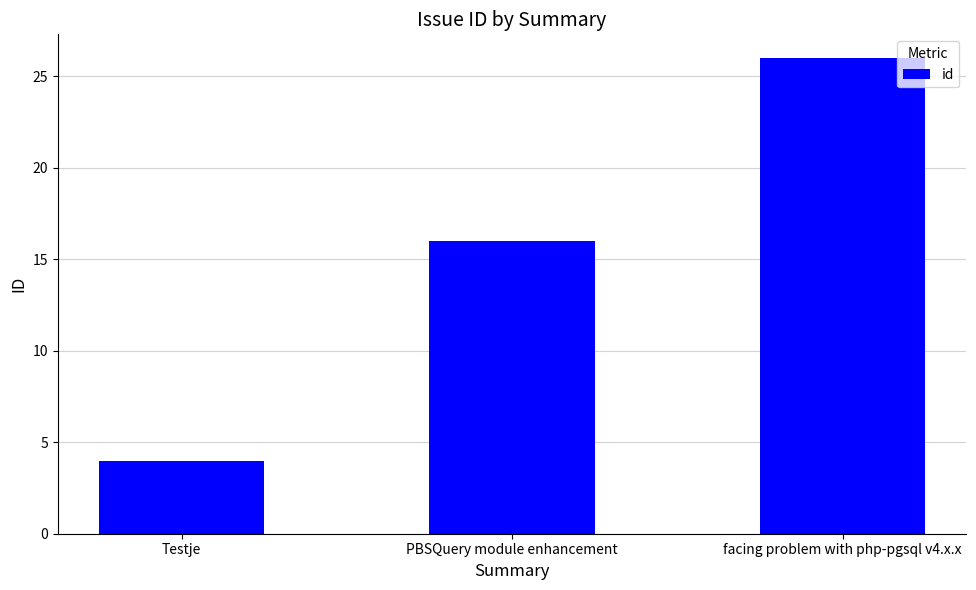

Rank the categories by value from lowest to highest.

Testje, PBSQuery module enhancement, facing problem with php-pgsql v4.x.x